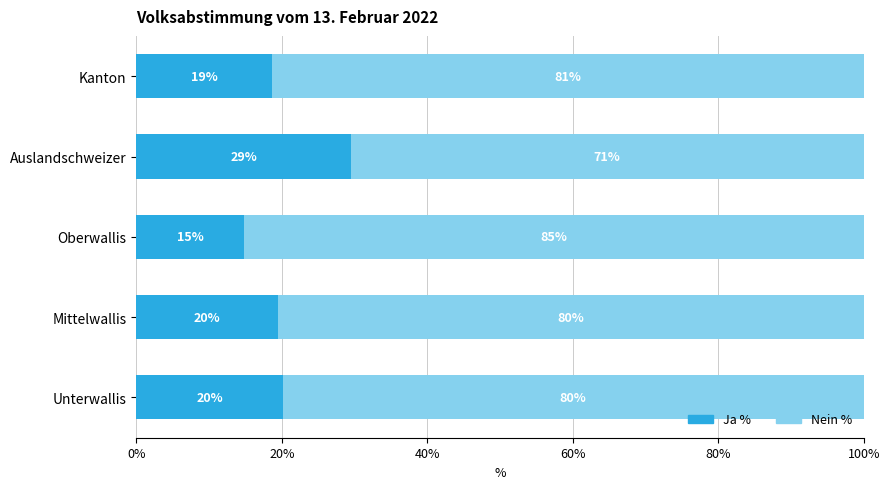

How many values in the Ja % series exceed 19?

3